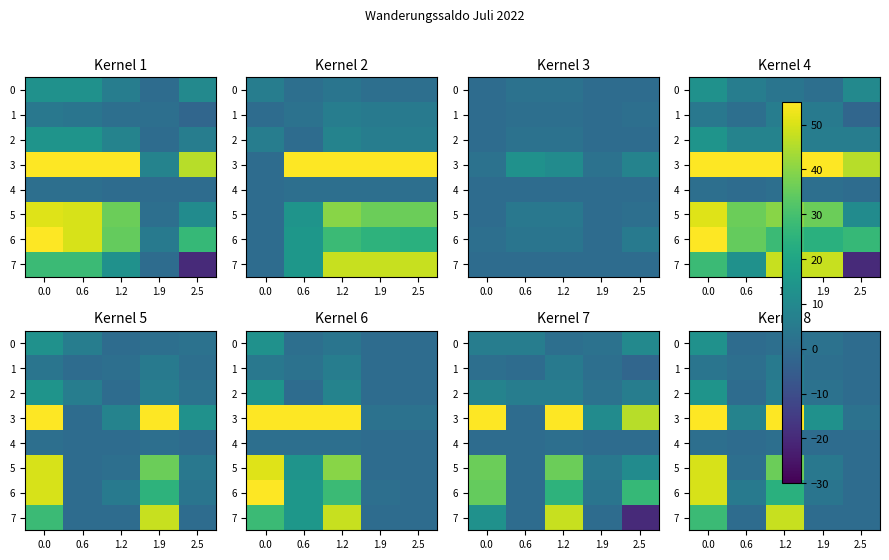

How many values in the 4 series exceed 0?

2